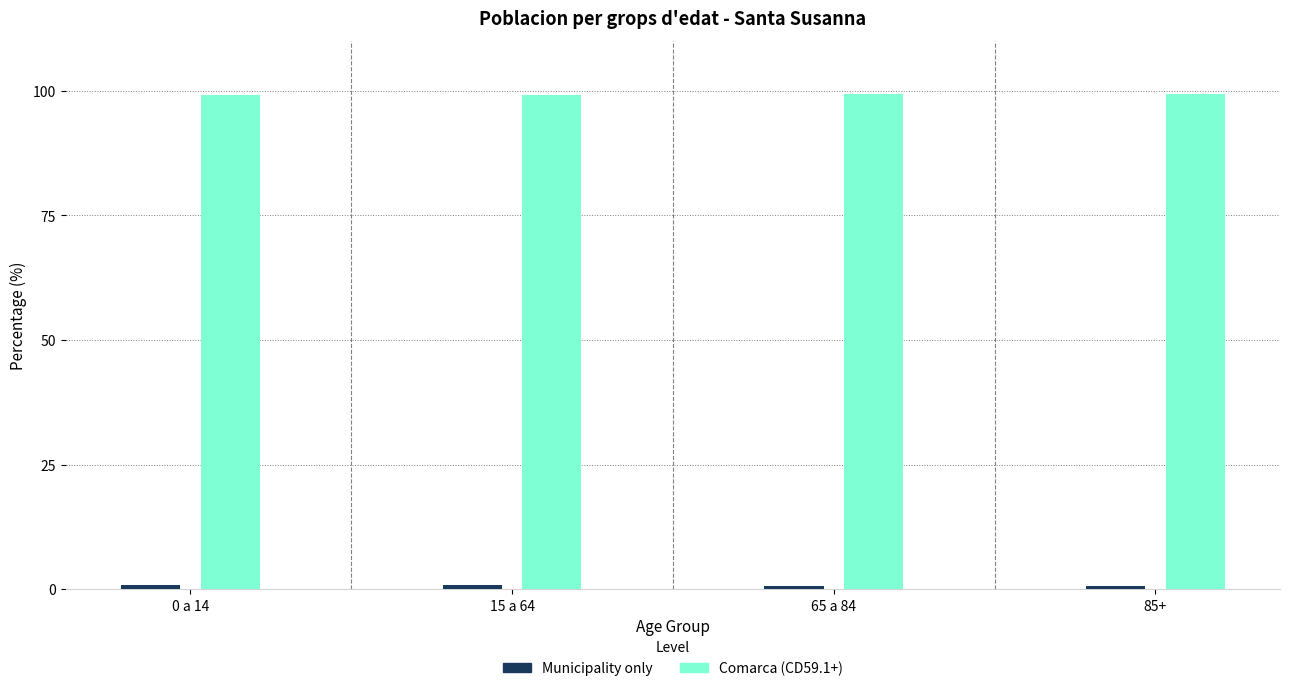

The Comarca (CD59.1+) series shows 129.4 at 65 a 84. True or false?

False